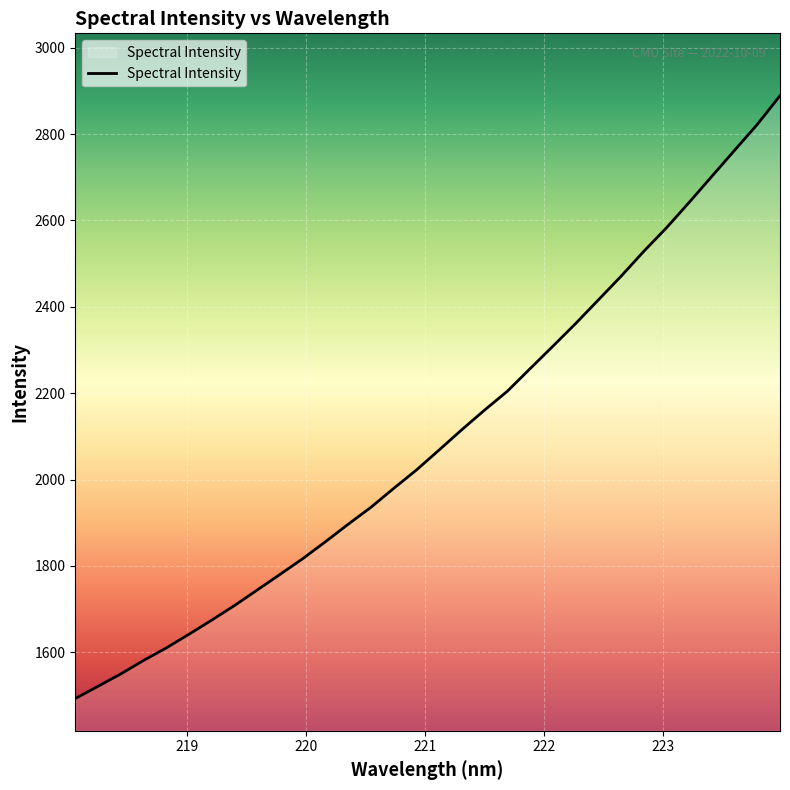

What is the greatest value displayed?

2888.8